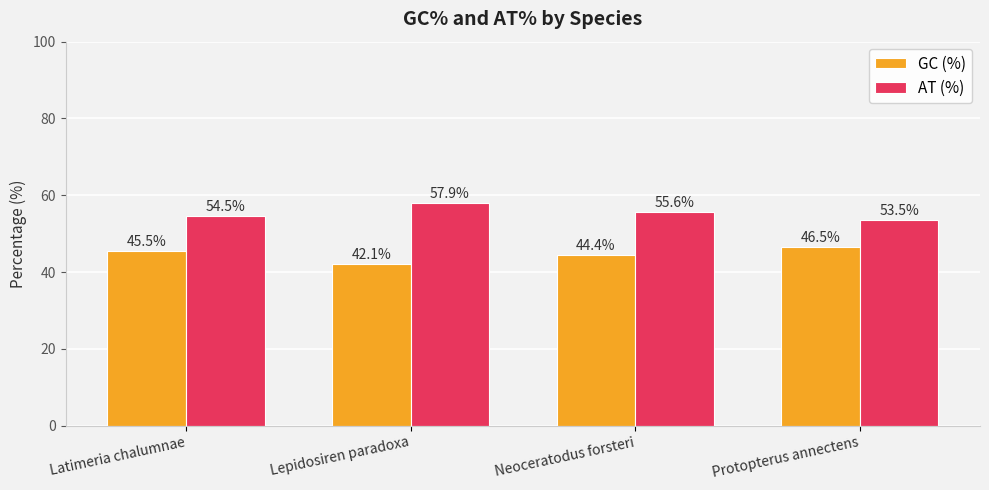

Are the bars grouped side by side (vs. stacked)?

Yes